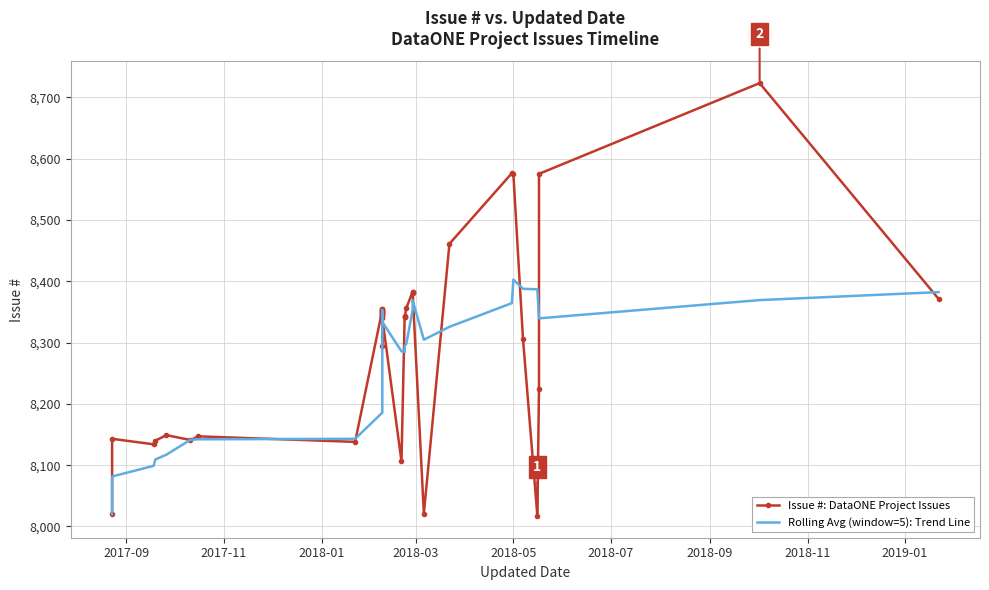

True or false: Issue #: DataONE Project Issues has more than 1 interior local peaks.

True